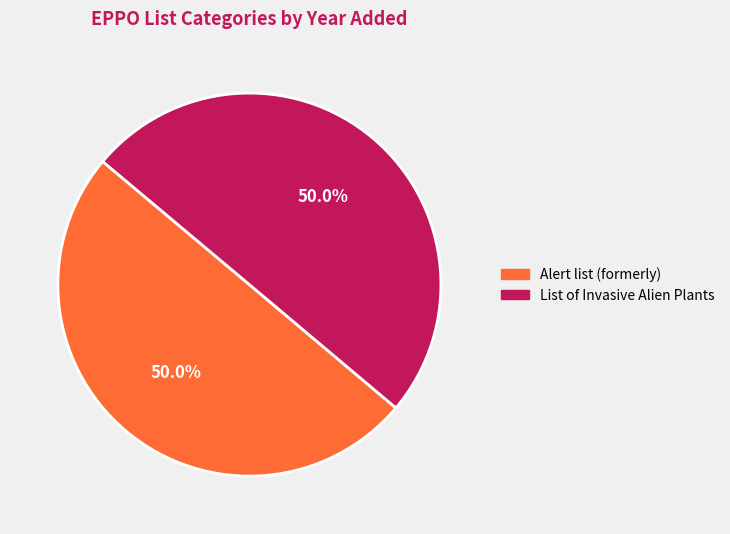

To the nearest percent, what portion does List of Invasive Alien Plants represent?

50%